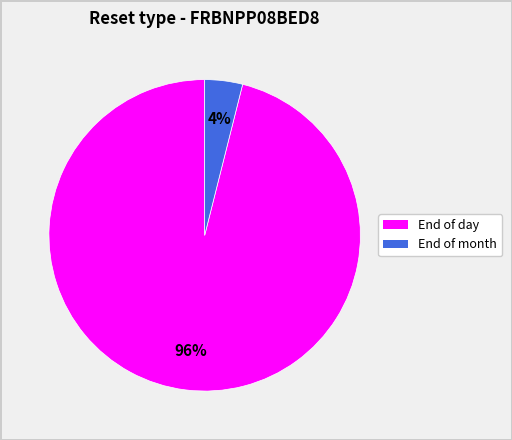

To the nearest percent, what is the difference between the largest and smallest slice percentages?

92%